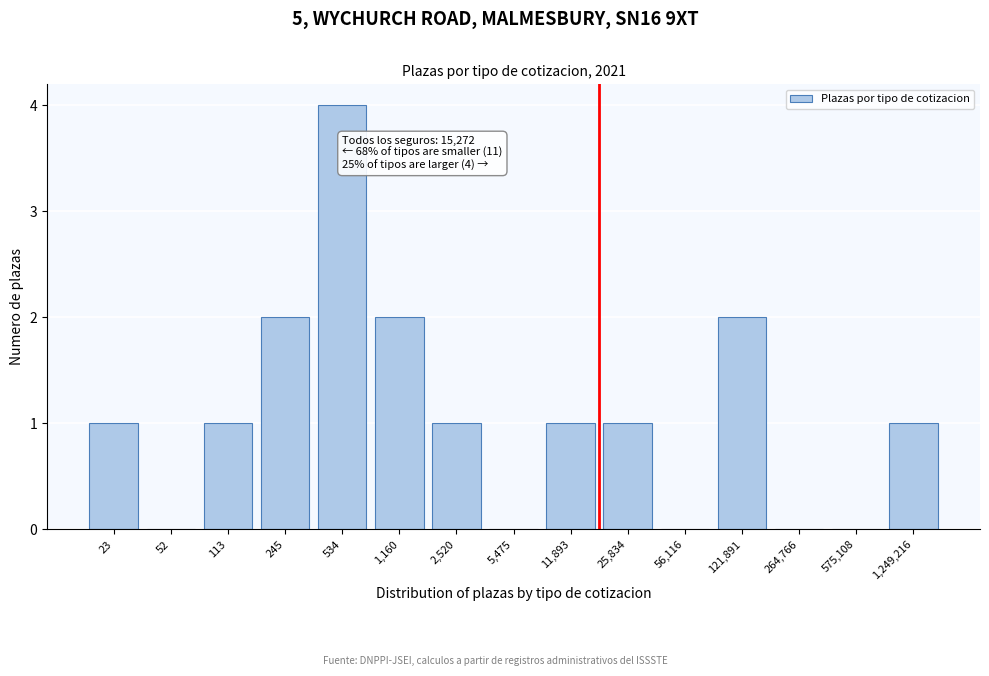

Reading left to right, list all the values displayed in this chart.

23=1	52=0	113=1	245=2	534=4	1,160=2	2,520=1	5,475=0	11,893=1	25,834=1	56,116=0	121,891=2	264,766=0	575,108=0	1,249,216=1